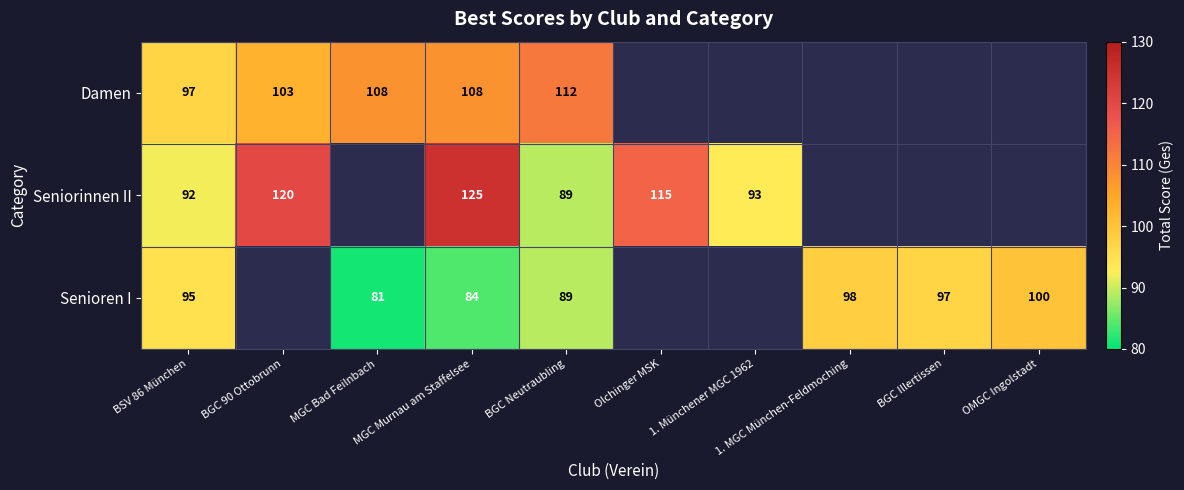

Between 1. Münchener MGC 1962 and MGC Murnau am Staffelsee, which is larger?

MGC Murnau am Staffelsee